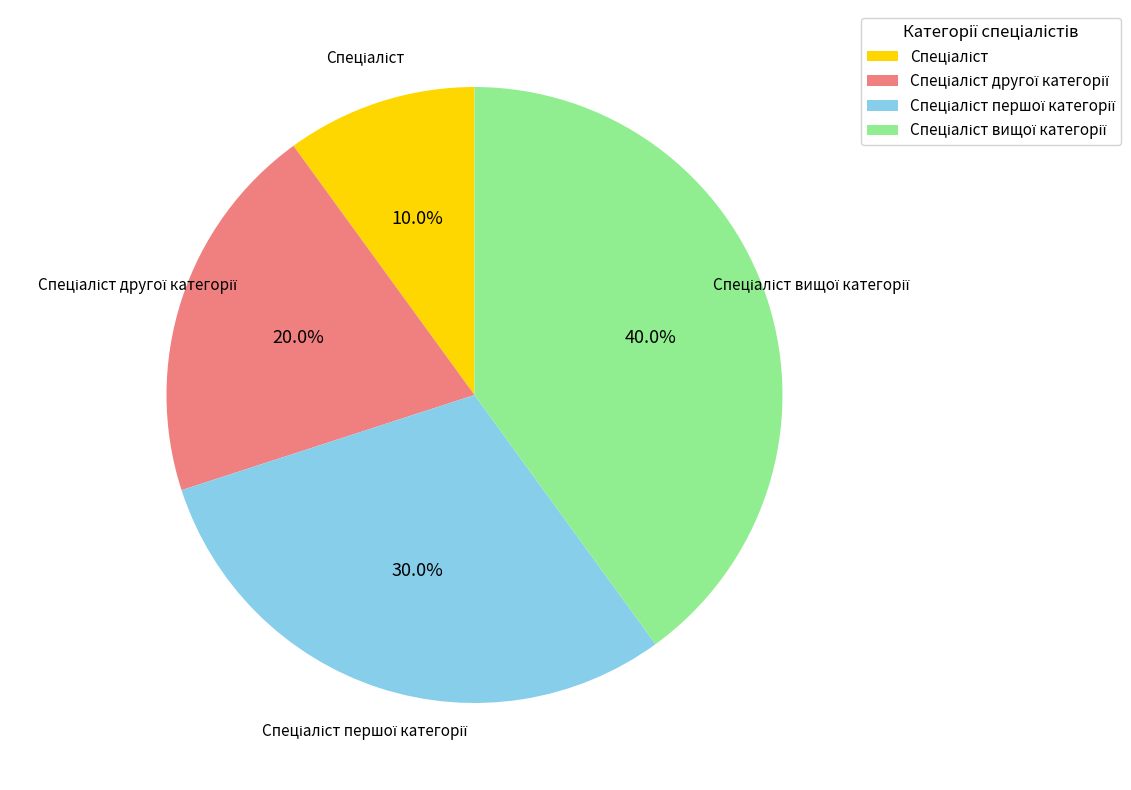

Does any single category account for the majority?

No